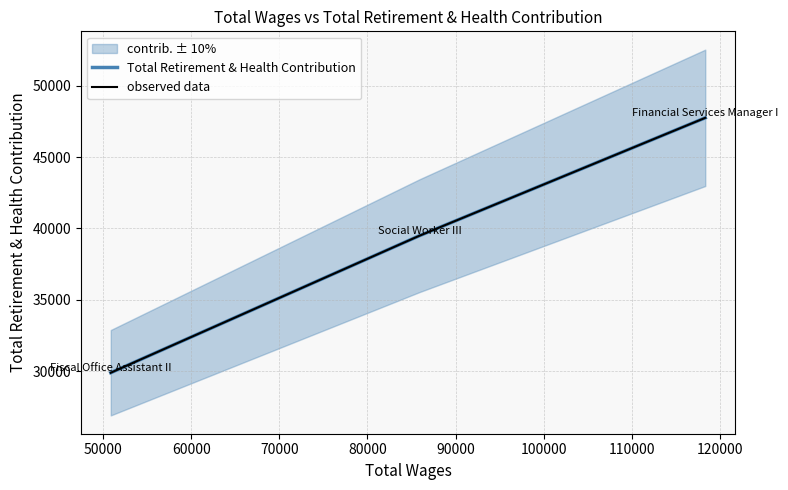

What are all the series names shown in the legend?

Total Retirement & Health Contribution, observed data